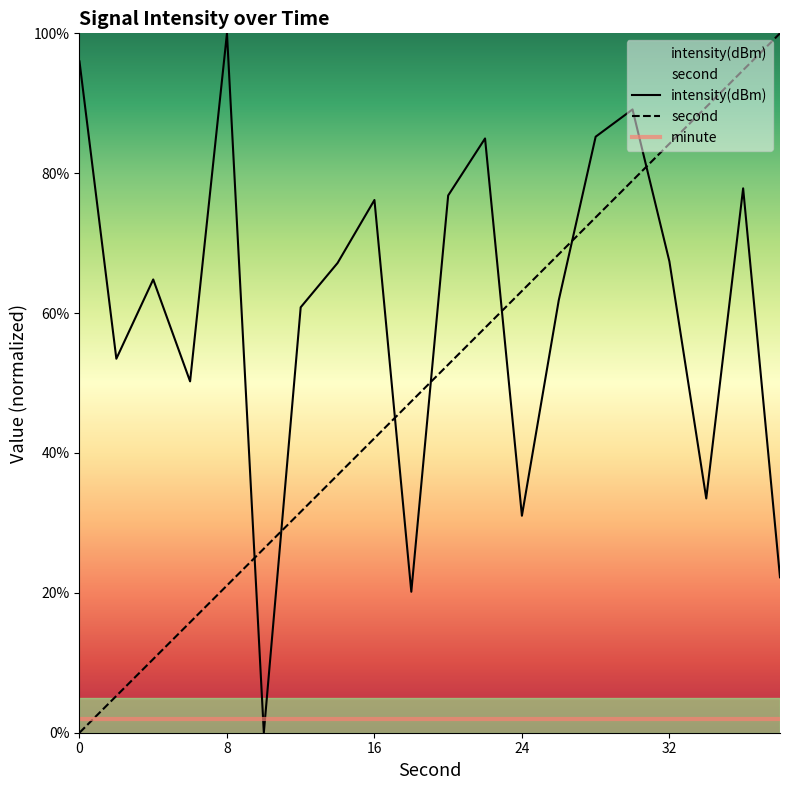

At which category does intensity(dBm) reach its first local valley?

2